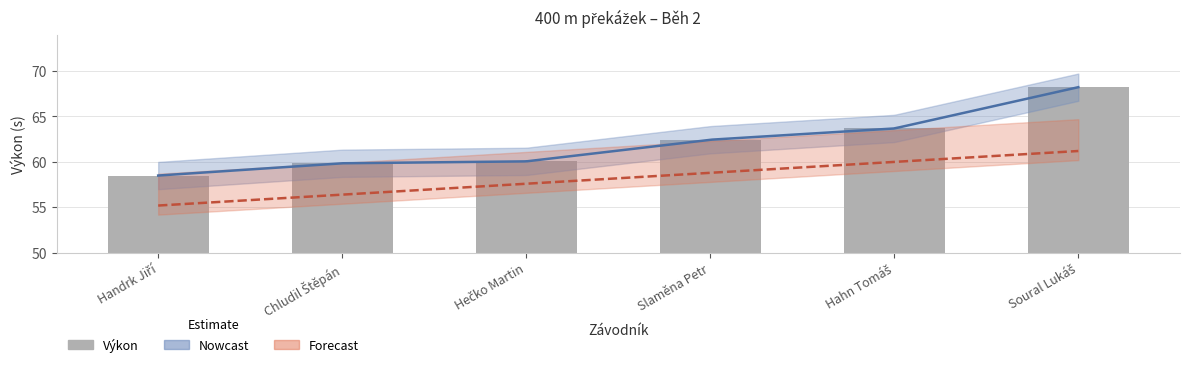

What is the sum of the values at Handrk Jiří and Slaměna Petr?

120.9